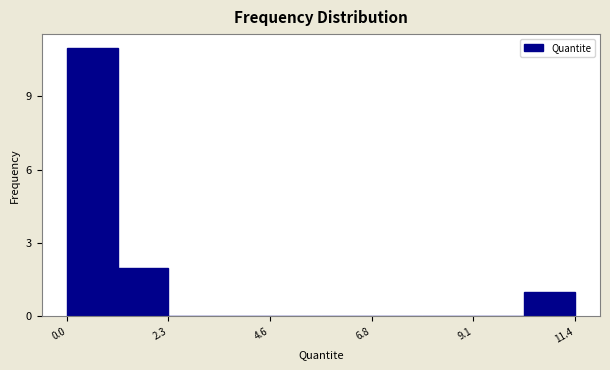

Around what value on the x-axis is the tallest bar? Give the approximate position of its centre, as read against the axis.

0.5